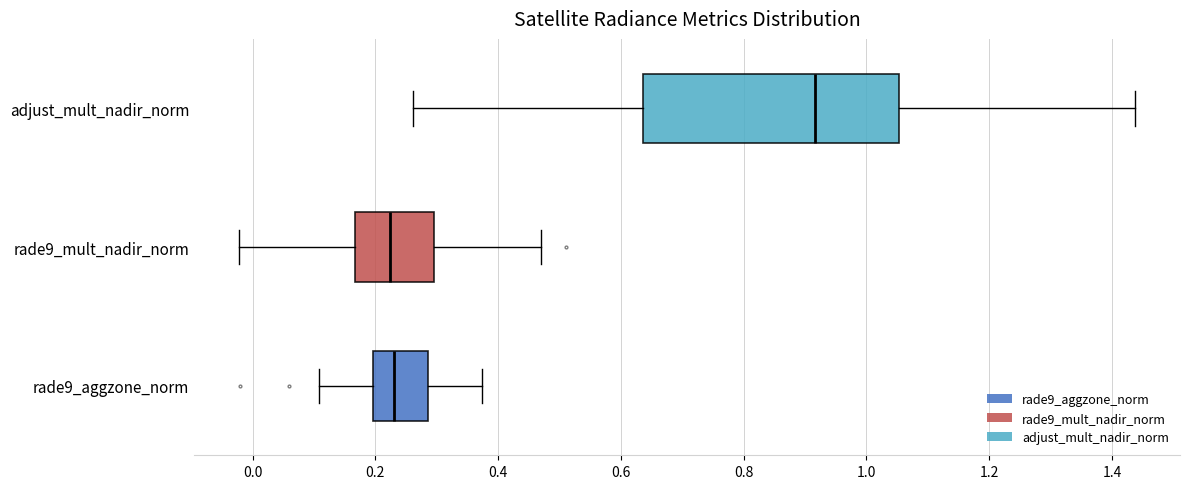

Which box is the widest, from its left edge to its right edge?

adjust_mult_nadir_norm